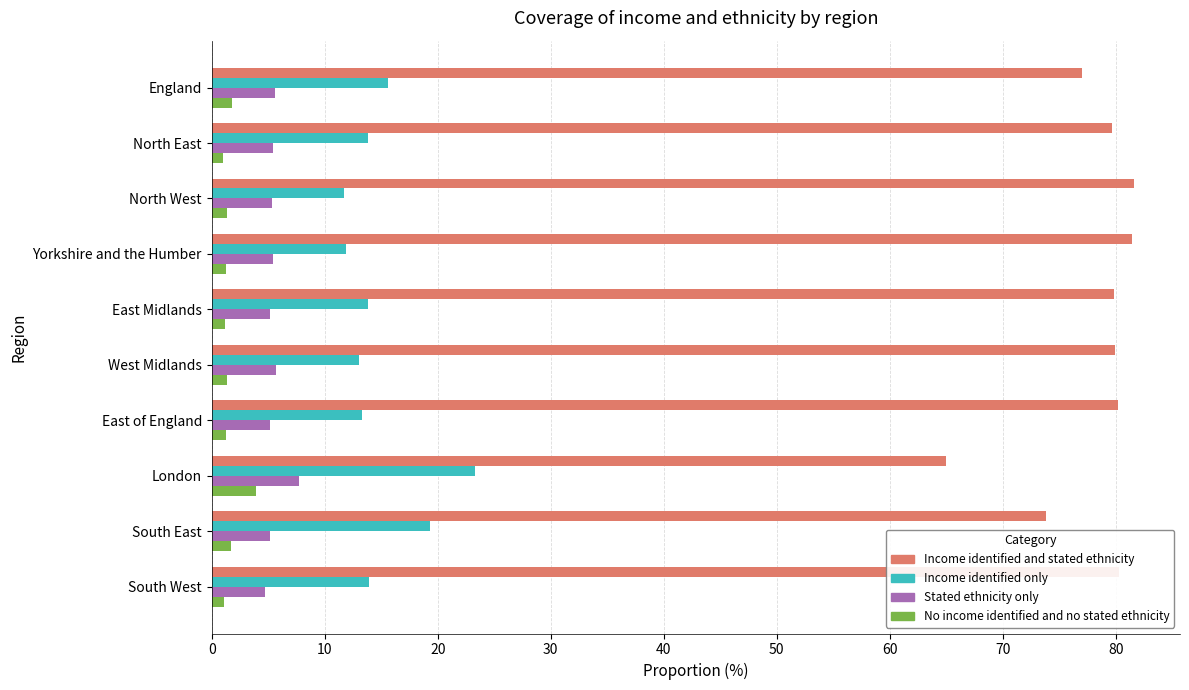

What is the minimum value for Income identified and stated ethnicity?

65.0